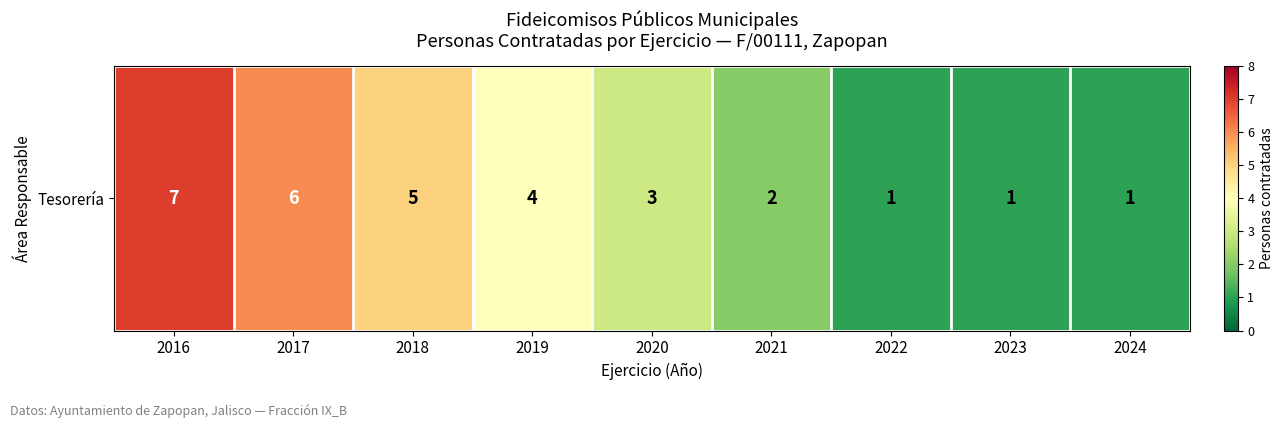

Reading left to right, transcribe all the data shown in this chart.

2016=7	2017=6	2018=5	2019=4	2020=3	2021=2	2022=1	2023=1	2024=1